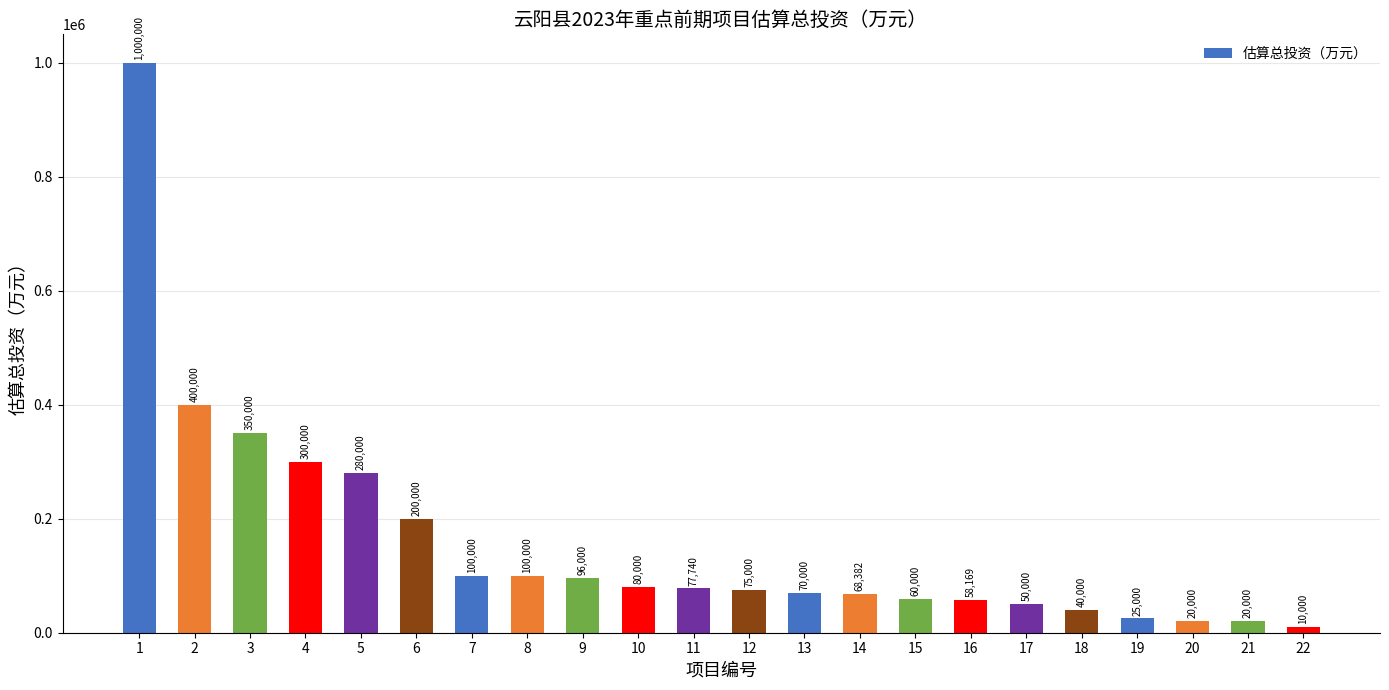

What is the approximate value at 14, to the nearest 50?

68400